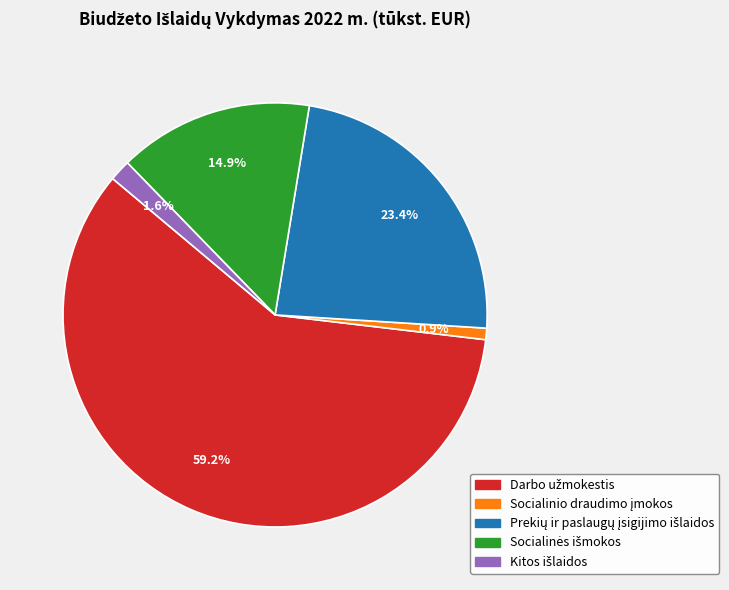

Does any single category account for the majority?

Yes